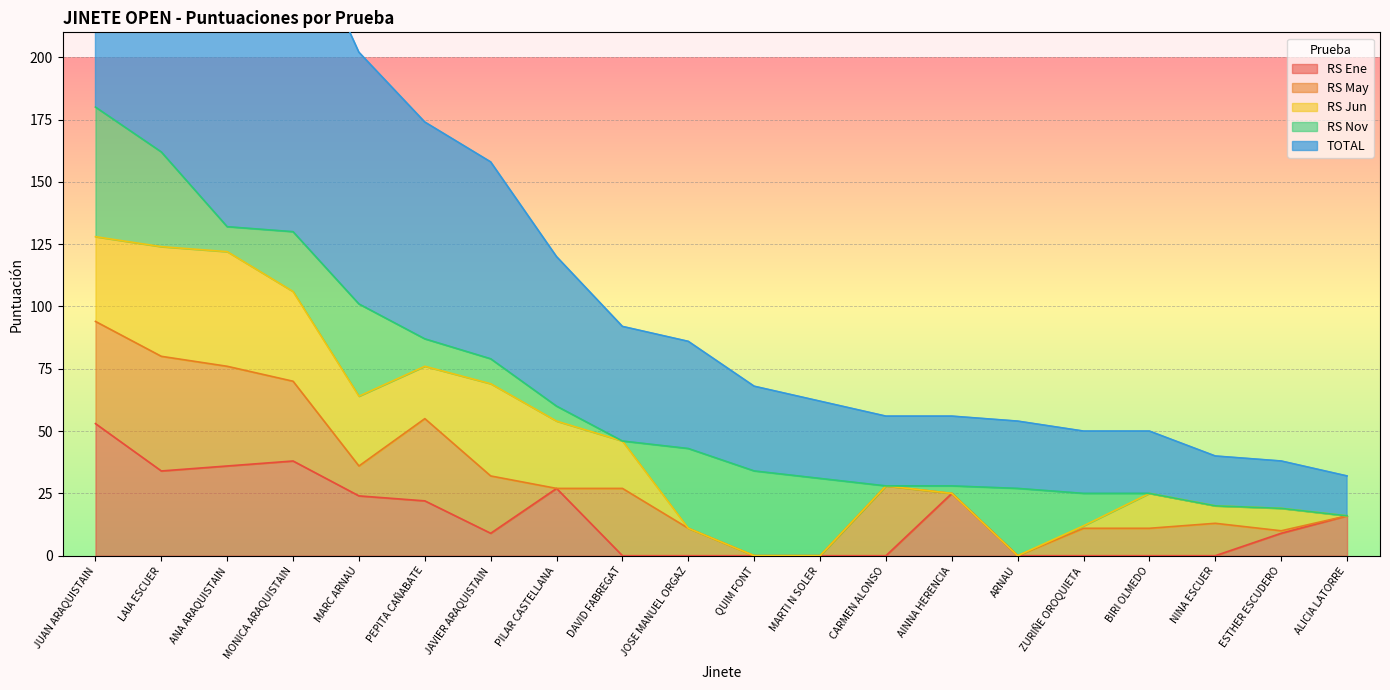

What is the difference between the maximum and second lowest values in the RS Jun series?

46